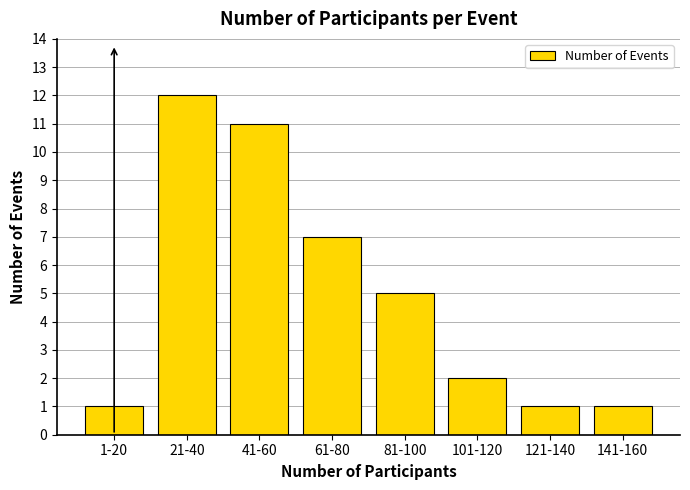

Reading left to right, list all the values displayed in this chart.

1	12	11	7	5	2	1	1